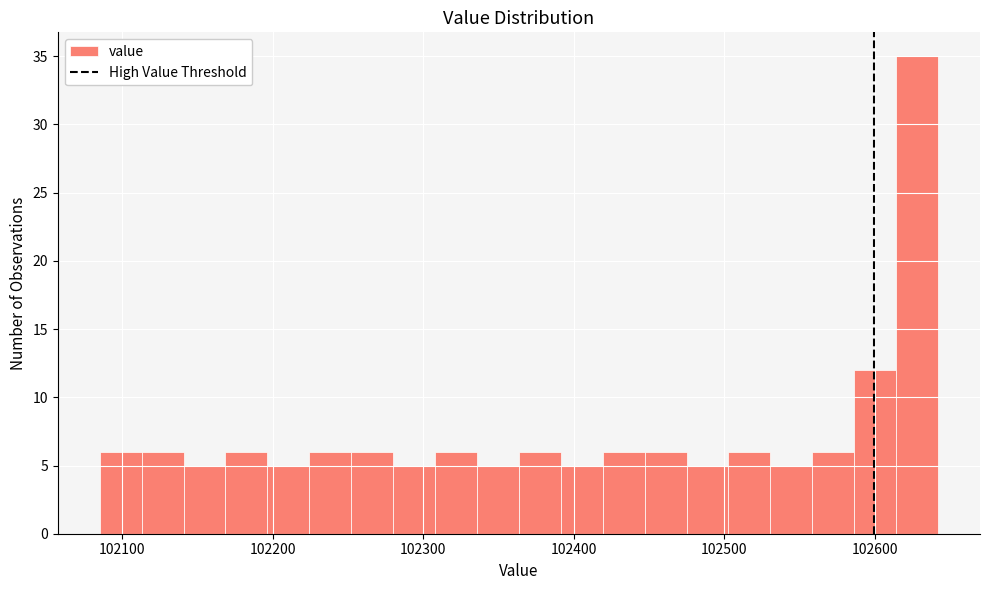

Around what value on the x-axis is the tallest bar? Give the approximate position of its centre, as read against the axis.

102630